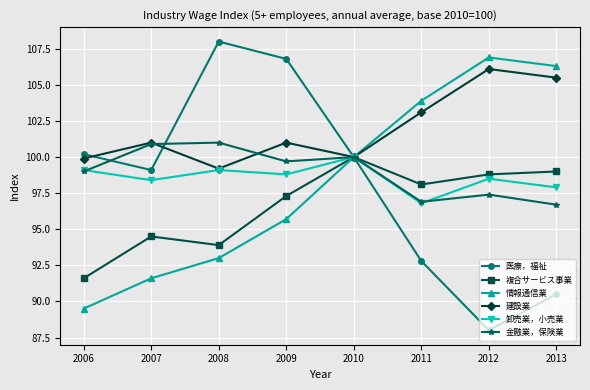

What is the sum of all 複合サービス事業 values?

773.2